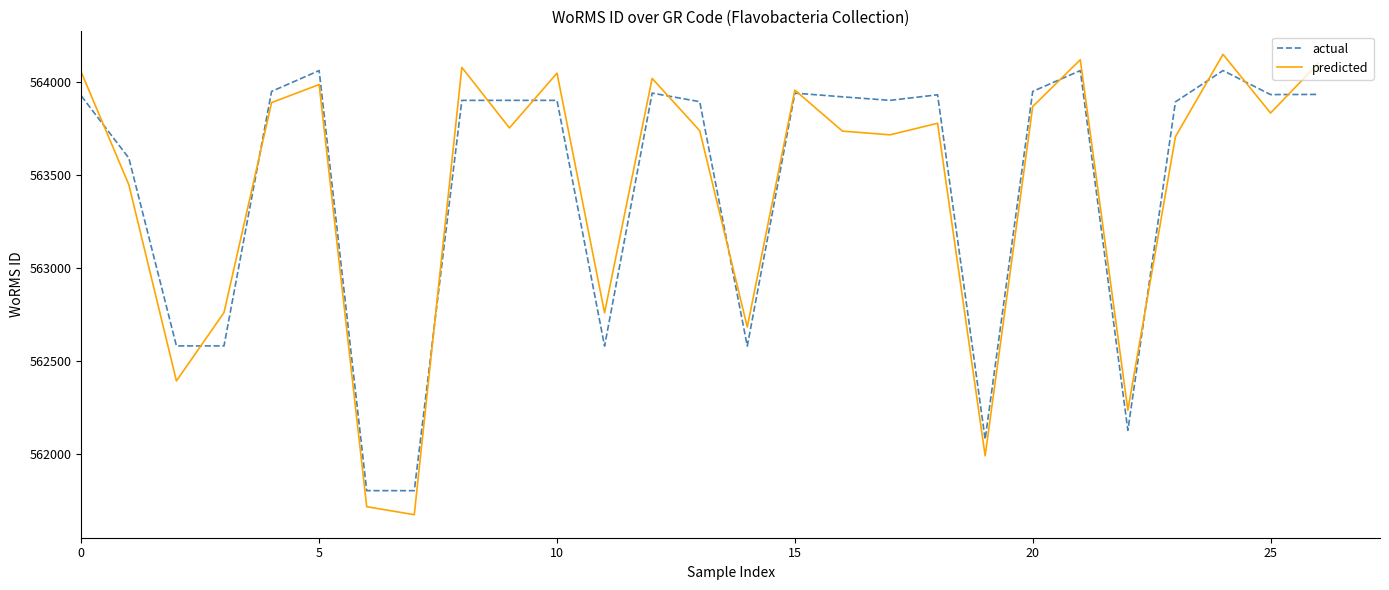

What is the maximum value for actual?

564059